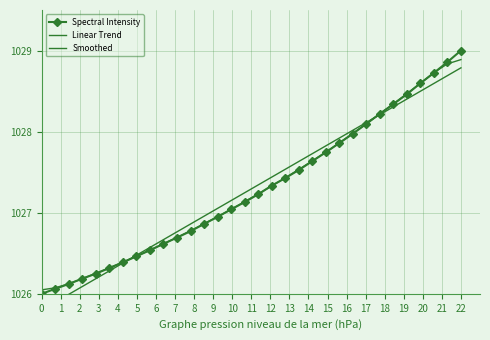

Reading left to right, list all the values displayed in this chart.

Spectral Intensity: 1026.0	1026.1	1026.1	1026.2	1026.2	1026.3	1026.4	1026.5	1026.5	1026.6	1026.7	1026.8	1026.9	1026.9	1027.0	1027.1	1027.2	1027.3	1027.4	1027.5	1027.6	1027.7	1027.9	1028.0	1028.1	1028.2	1028.3	1028.5	1028.6	1028.7	1028.9	1029.0
Linear Trend: 1025.8	1025.9	1026.0	1026.1	1026.2	1026.3	1026.4	1026.5	1026.6	1026.7	1026.8	1026.9	1027.0	1027.1	1027.1	1027.2	1027.3	1027.4	1027.5	1027.6	1027.7	1027.8	1027.9	1028.0	1028.1	1028.2	1028.3	1028.4	1028.5	1028.6	1028.7	1028.8
Smoothed: 1026.0	1026.1	1026.1	1026.2	1026.3	1026.3	1026.4	1026.5	1026.5	1026.6	1026.7	1026.8	1026.9	1027.0	1027.0	1027.1	1027.2	1027.3	1027.4	1027.5	1027.6	1027.7	1027.9	1028.0	1028.1	1028.2	1028.3	1028.5	1028.6	1028.7	1028.8	1028.9